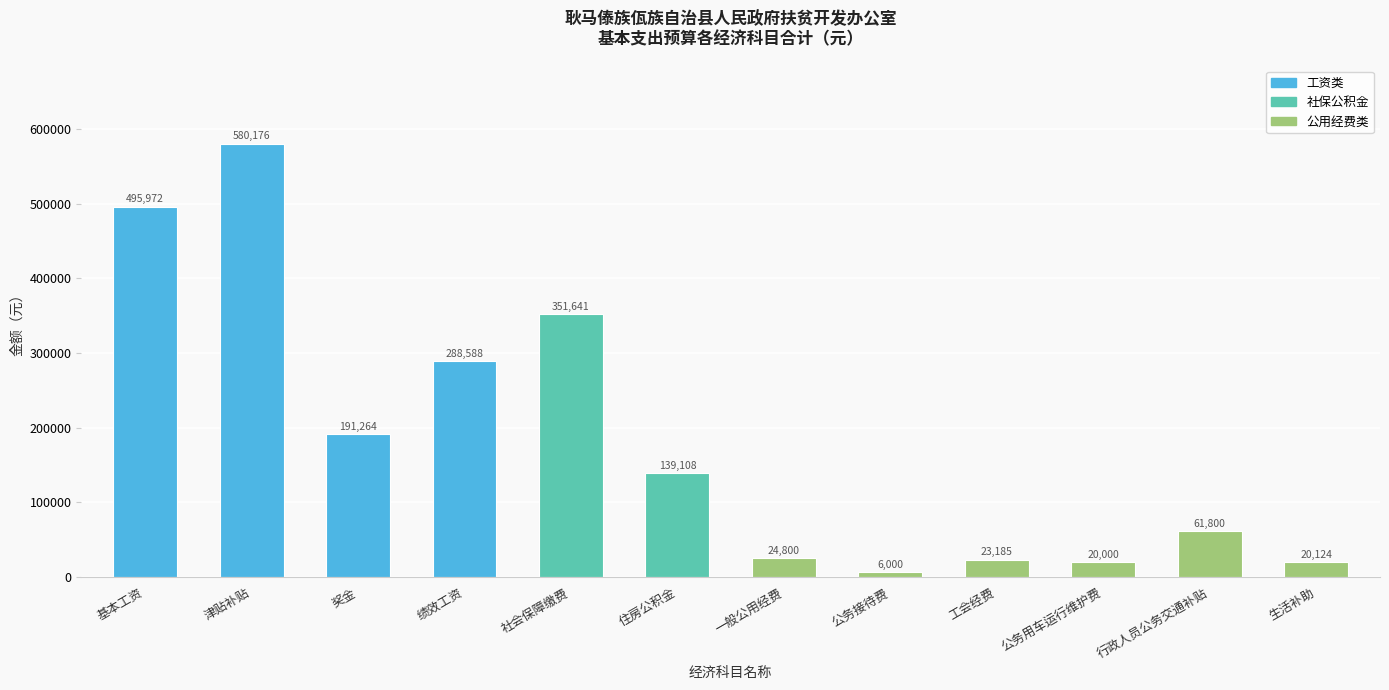

What is the ratio of the value at 津贴补贴 to the value at 一般公用经费?

23.4